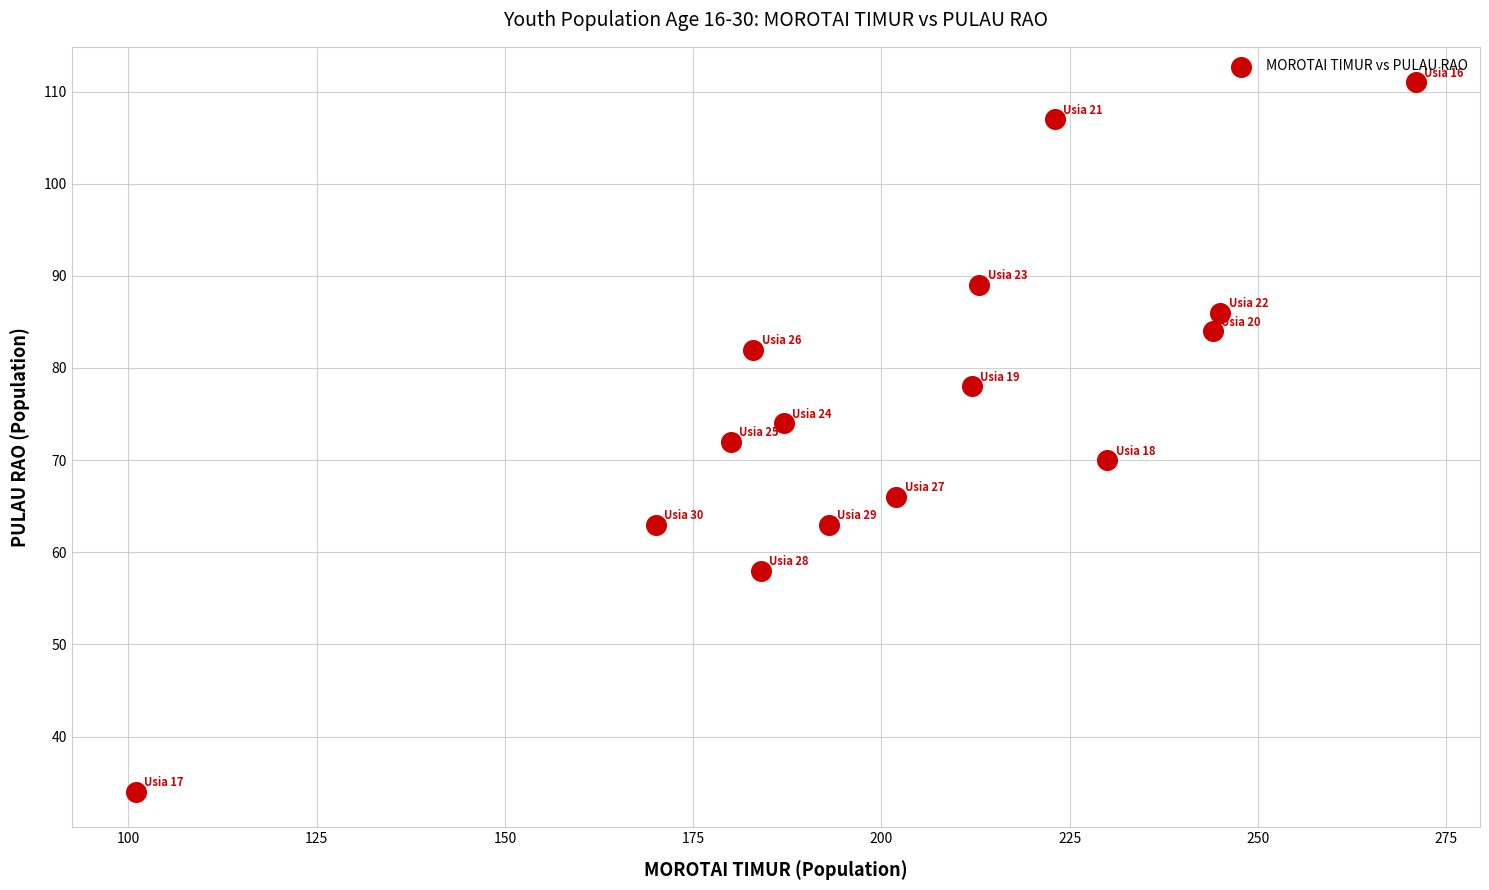

What is the range of X values (max minus min)?

170